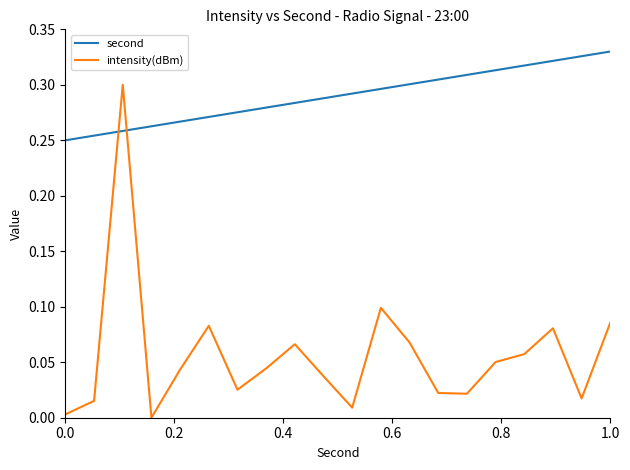

What are all the series names shown in the legend?

second, intensity(dBm)